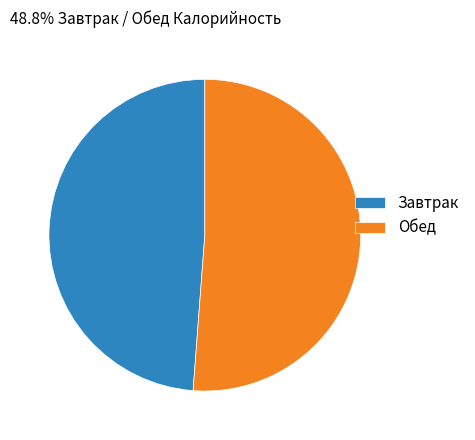

Approximately how many times larger is the value at Завтрак compared to Обед?

1.0